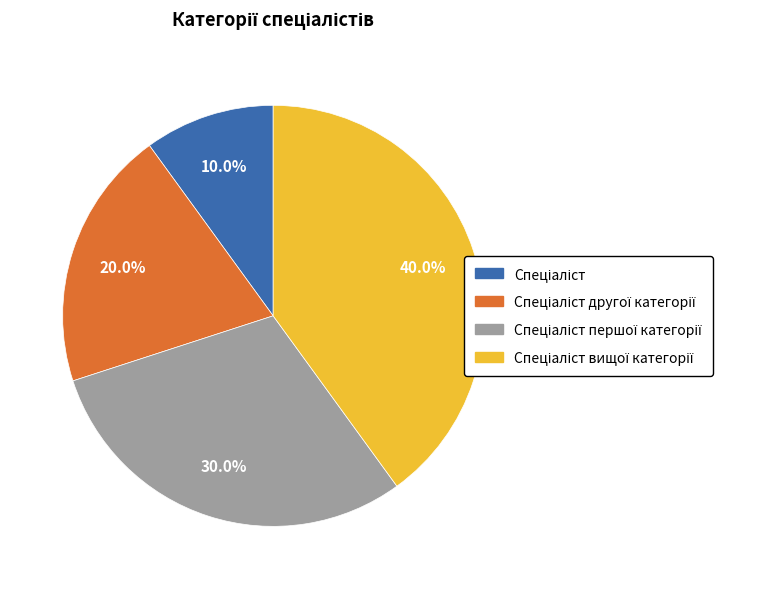

Does any single category account for the majority?

No